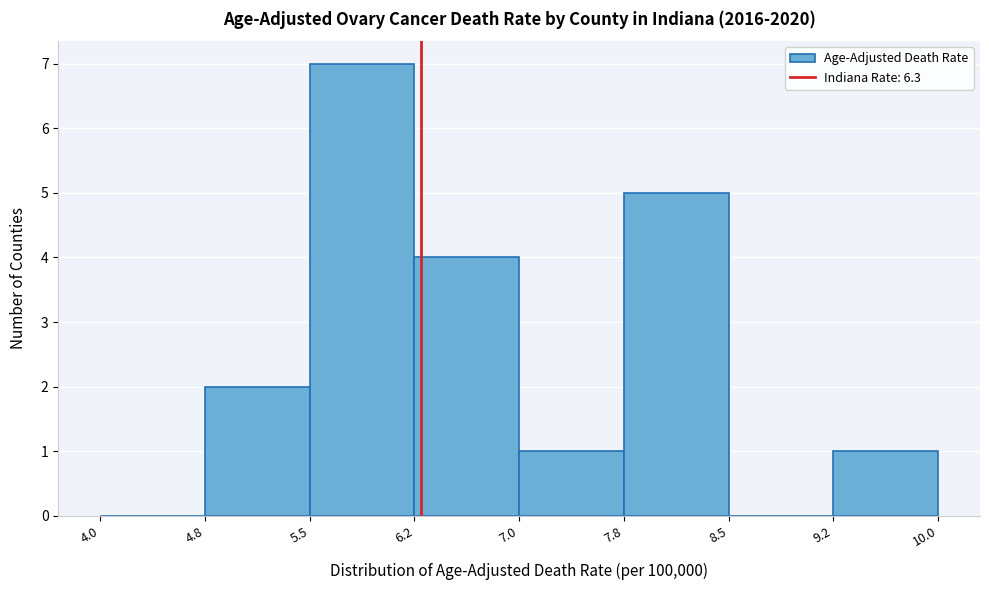

Reading left to right, list every bar in this chart as the range it spans on the x-axis followed by its height. The values are not printed on the chart, so give them approximately, as read against the axis.

4.0 to 4.8: 0
4.8 to 5.5: 2
5.5 to 6.2: 7
6.2 to 7.0: 4
7.0 to 7.8: 1
7.8 to 8.5: 5
8.5 to 9.2: 0
9.2 to 10.0: 1